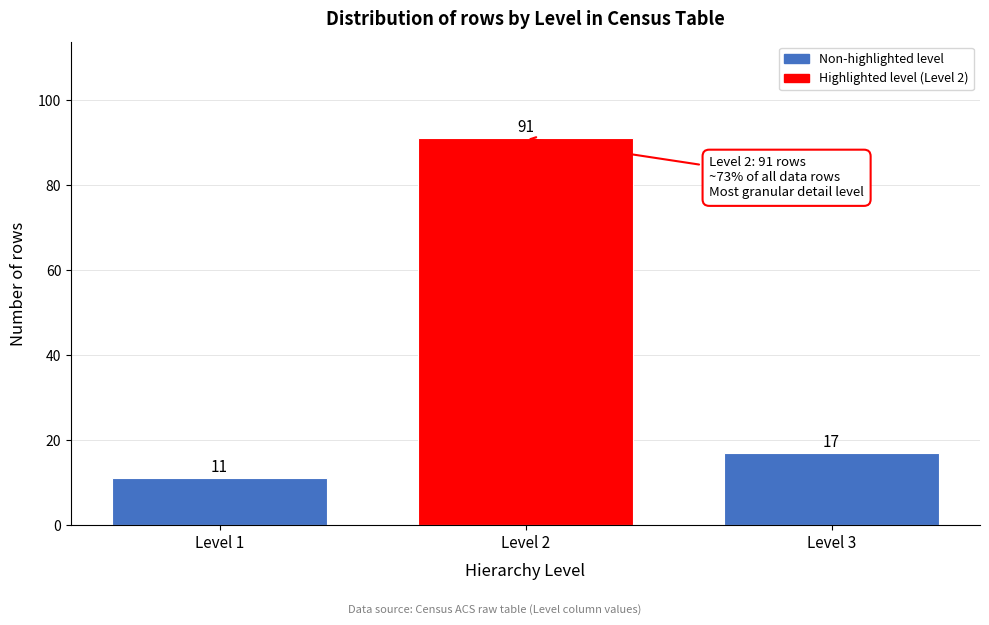

Reading left to right, what are all the values shown in this chart?

Level 1=11	Level 2=91	Level 3=17